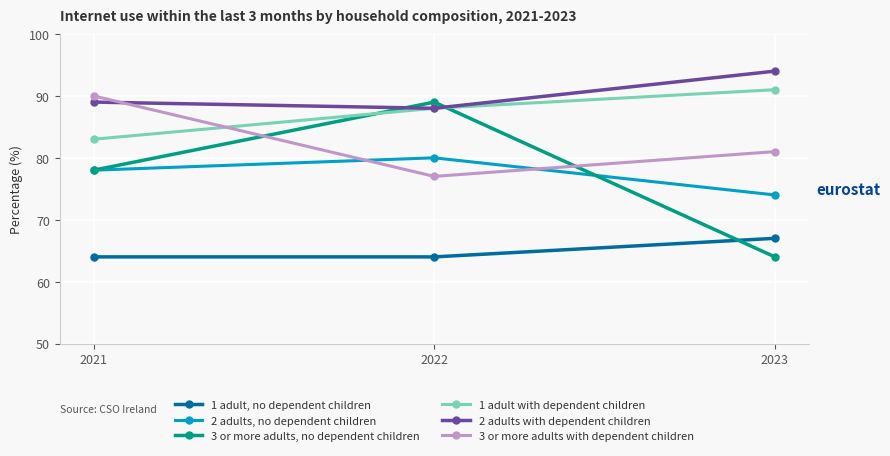

What is the spread (max minus min) of values at 2022?

25